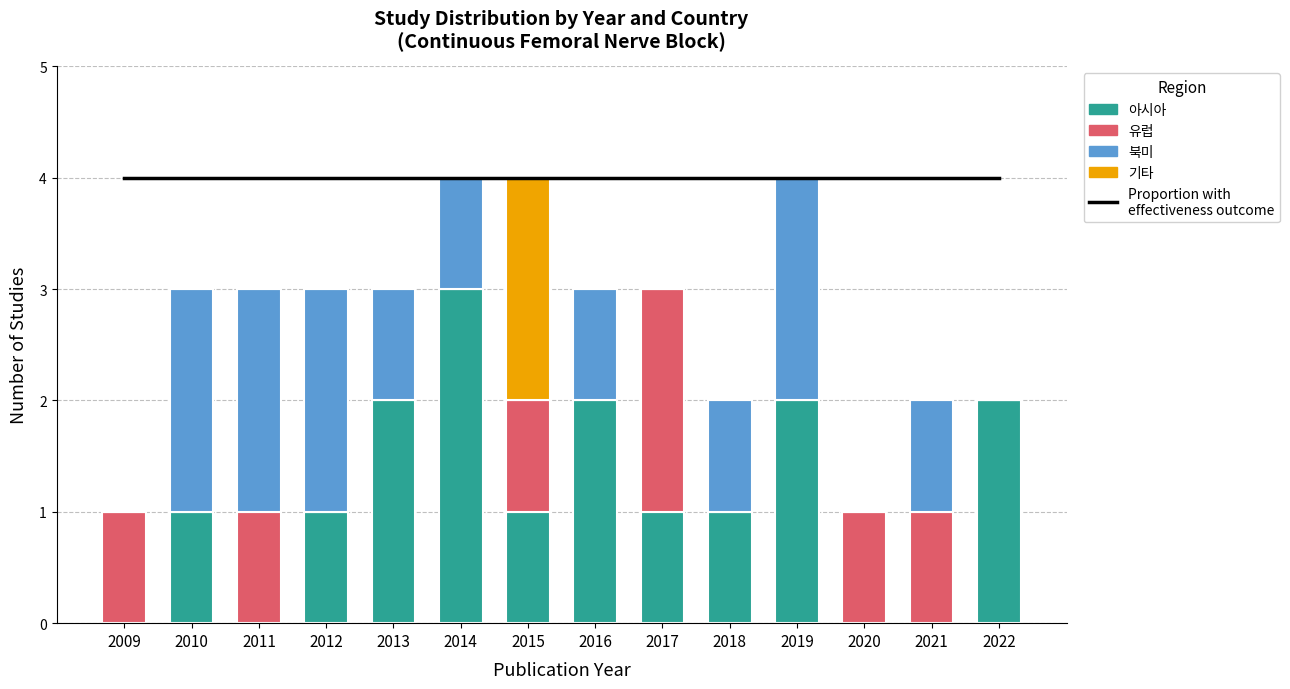

Rank the categories by 유럽 value from lowest to highest.

2010, 2012, 2013, 2014, 2016, 2018, 2019, 2022, 2009, 2011, 2015, 2020, 2021, 2017